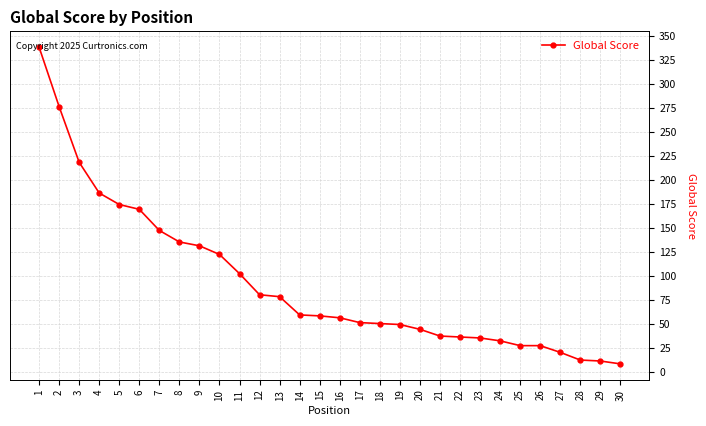

What is the difference between the maximum and second lowest values?

327